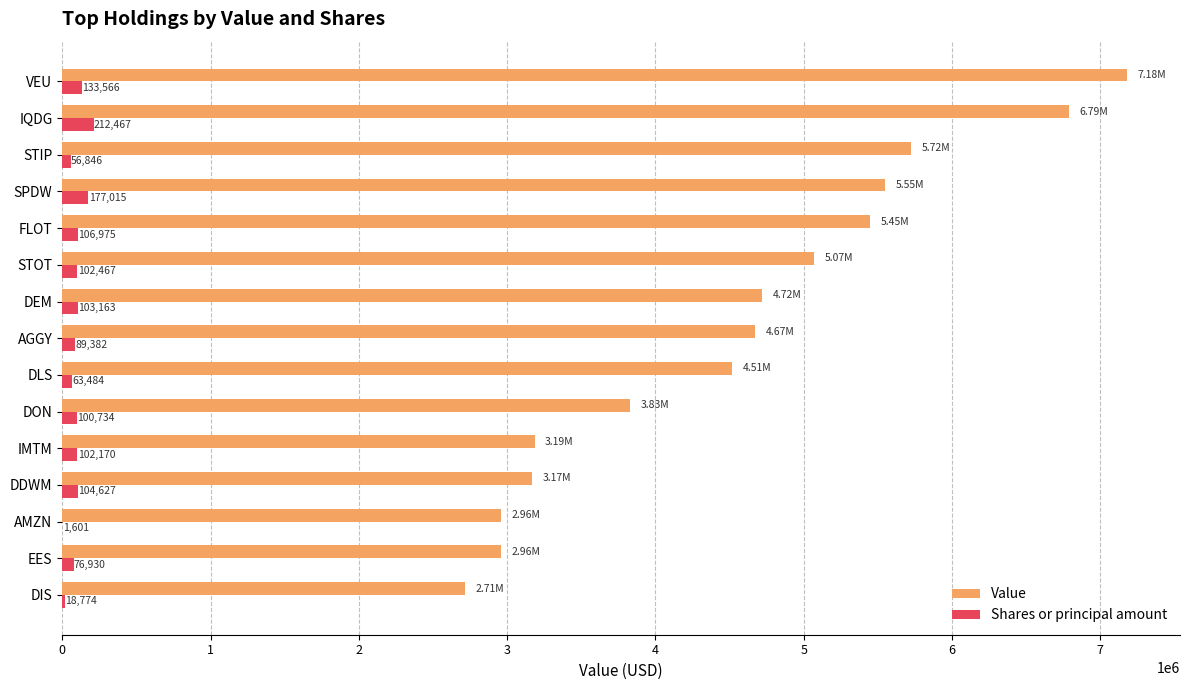

Which series has the largest range (max minus min)?

Value